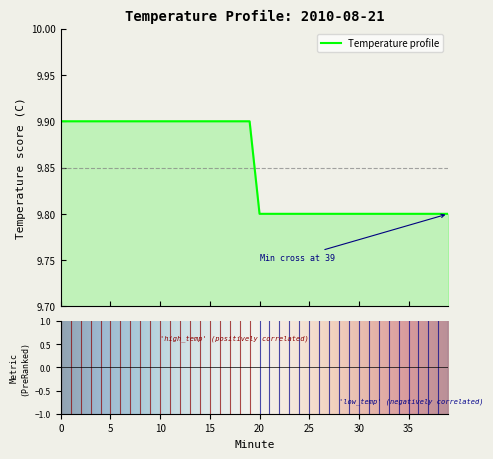

What is the maximum value shown in the chart?

9.9